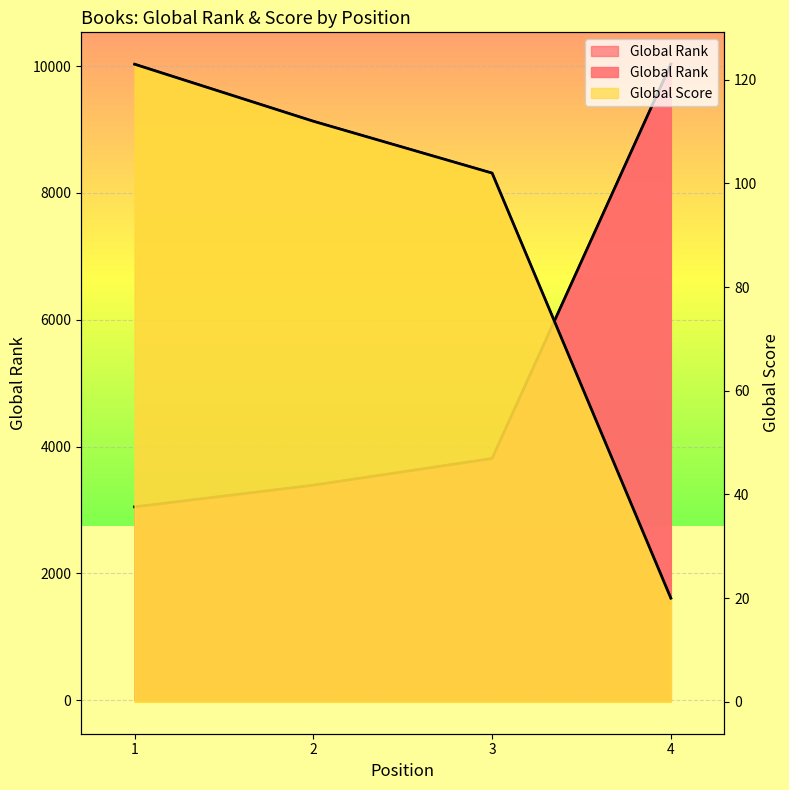

Is the value of Global Score at 3 greater than the value of Global Rank at 2?

No